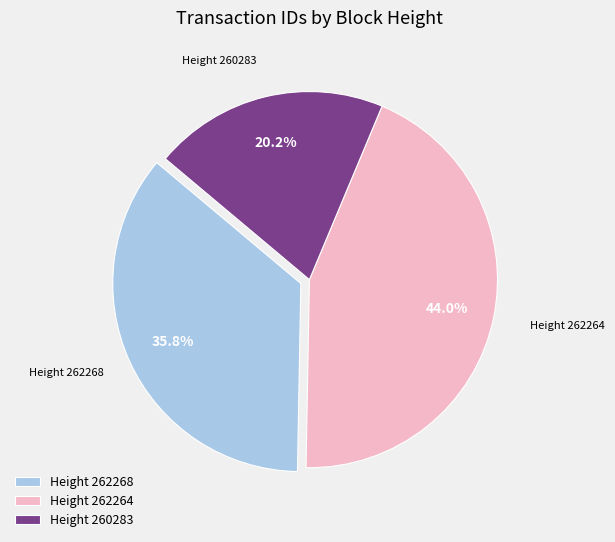

Does any single category account for the majority?

No